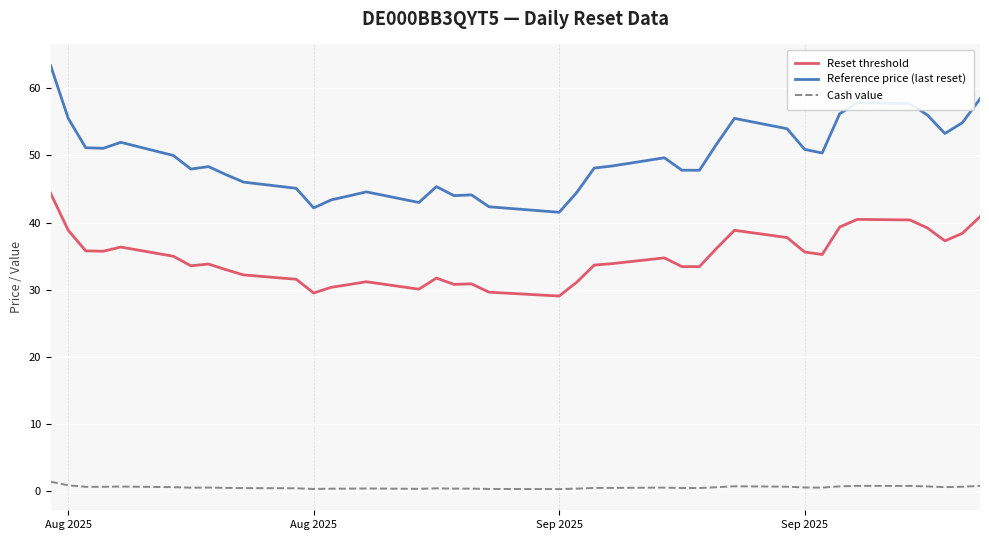

True or false: Reset threshold and Reference price (last reset) cross at least once.

False